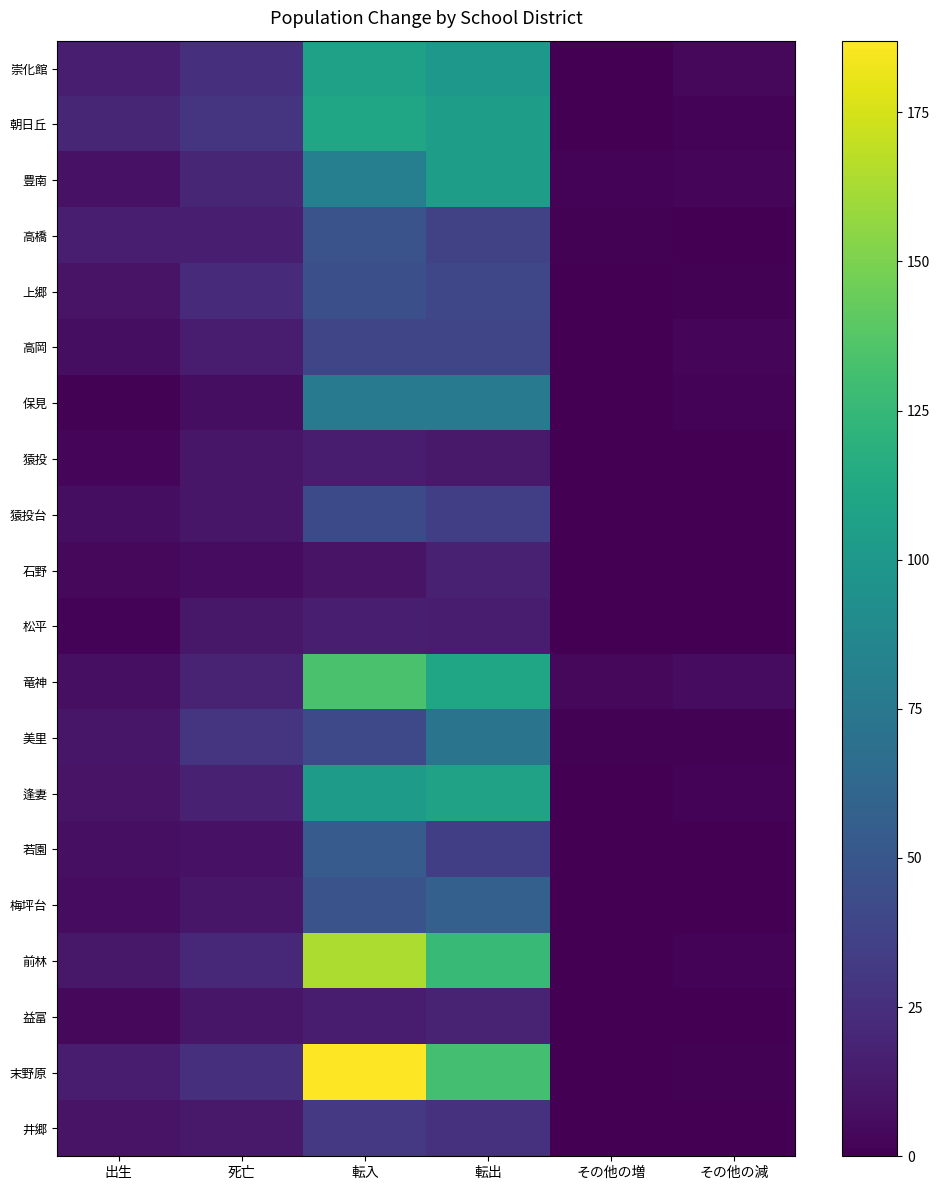

Between その他の増 and 死亡, which is larger?

死亡